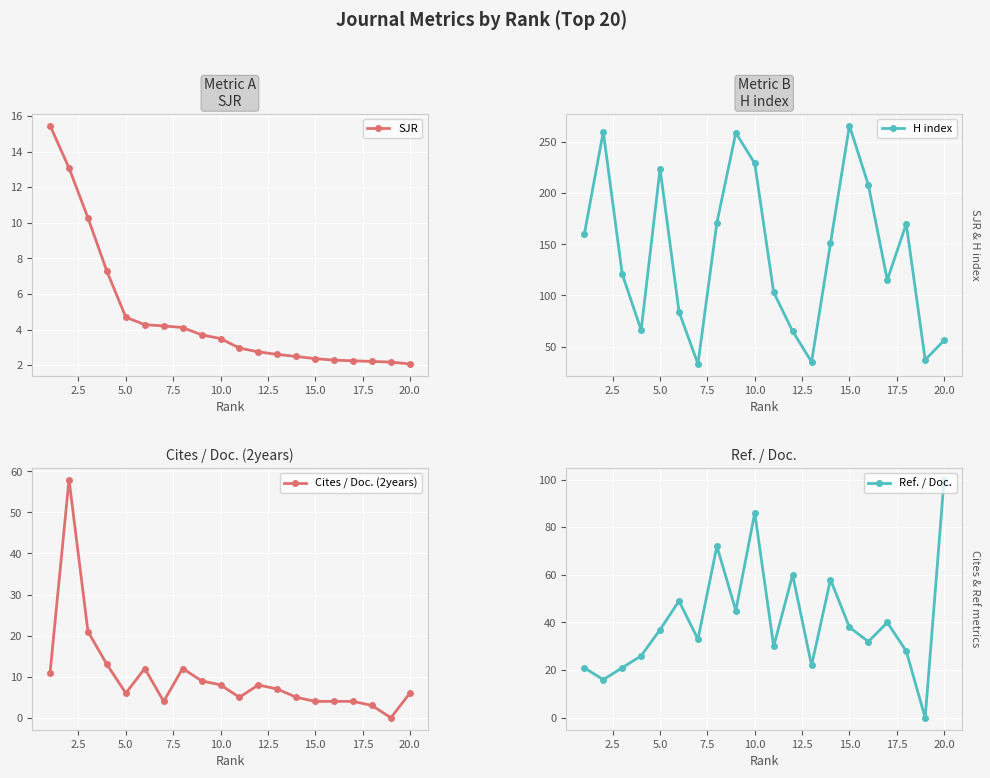

At how many categories does at least one series exceed 94?

14